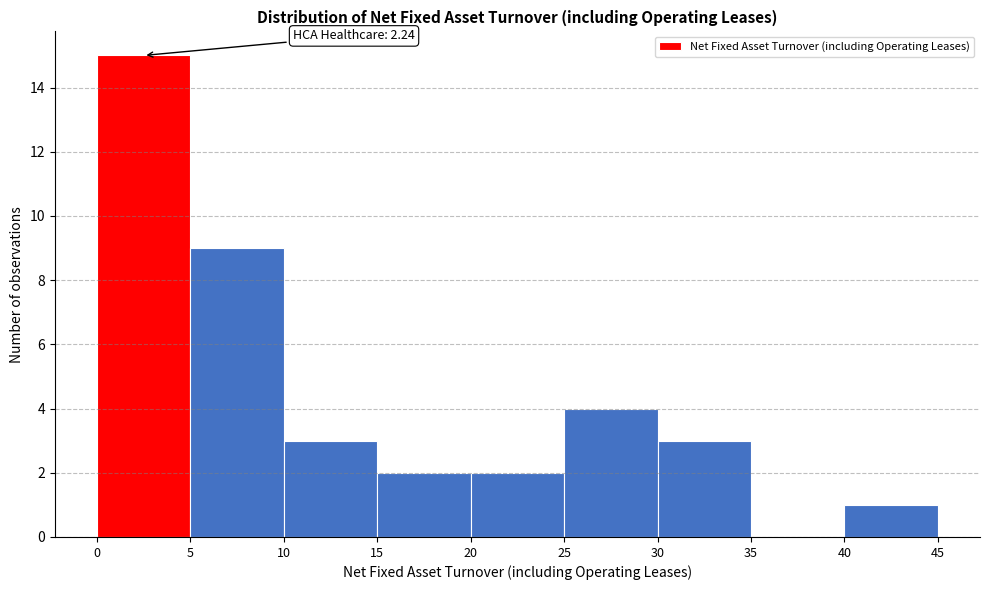

Over which range of the x-axis is the bar tallest?

0 to 5